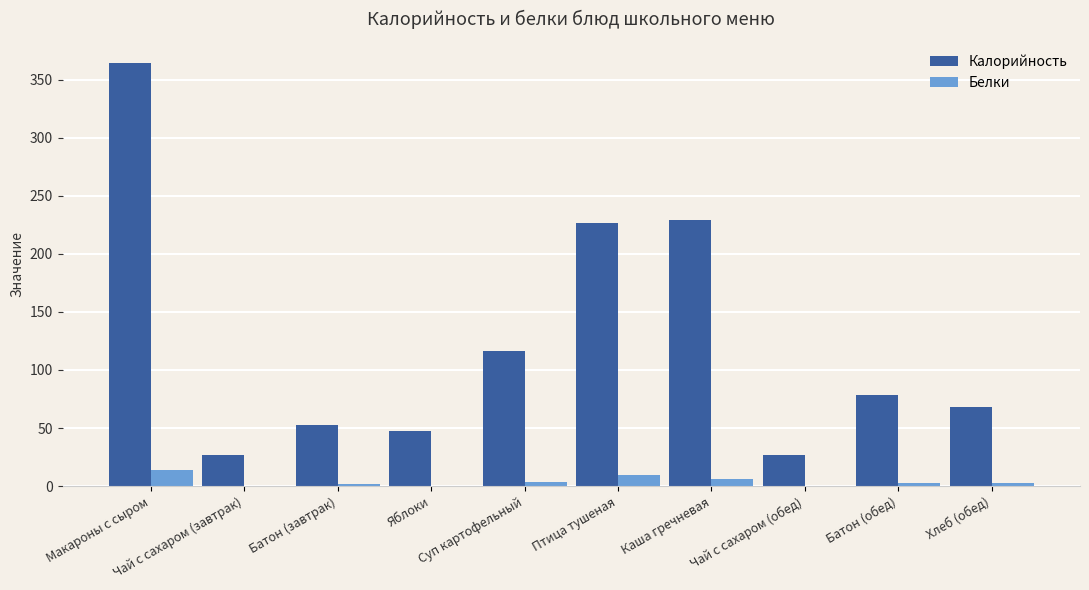

What is the greatest value displayed?

364.4